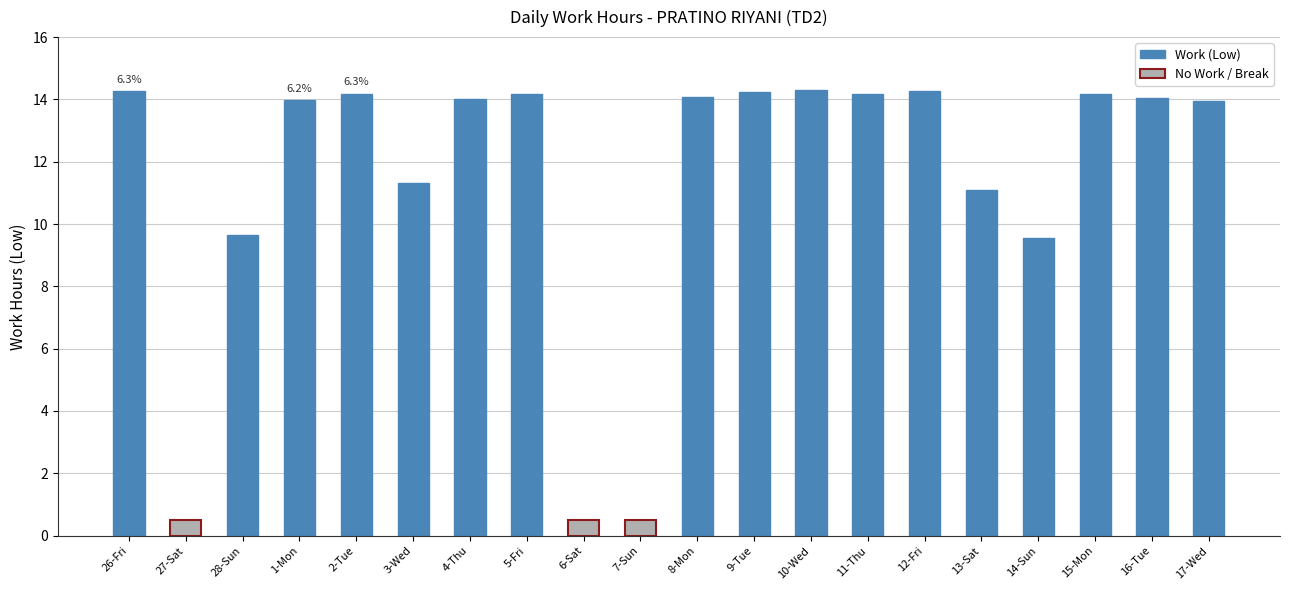

What is the total value across all series at 10-Wed?

14.3